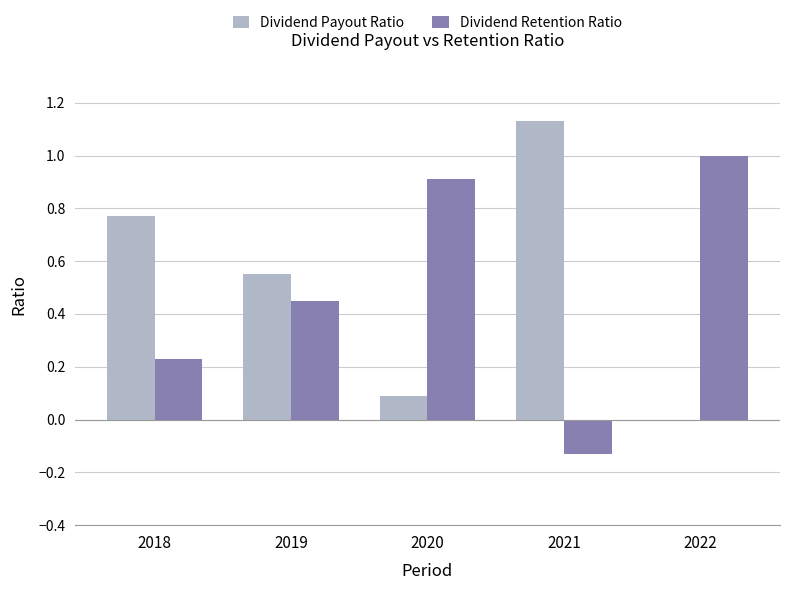

What is the sum of all Dividend Retention Ratio values?

2.5